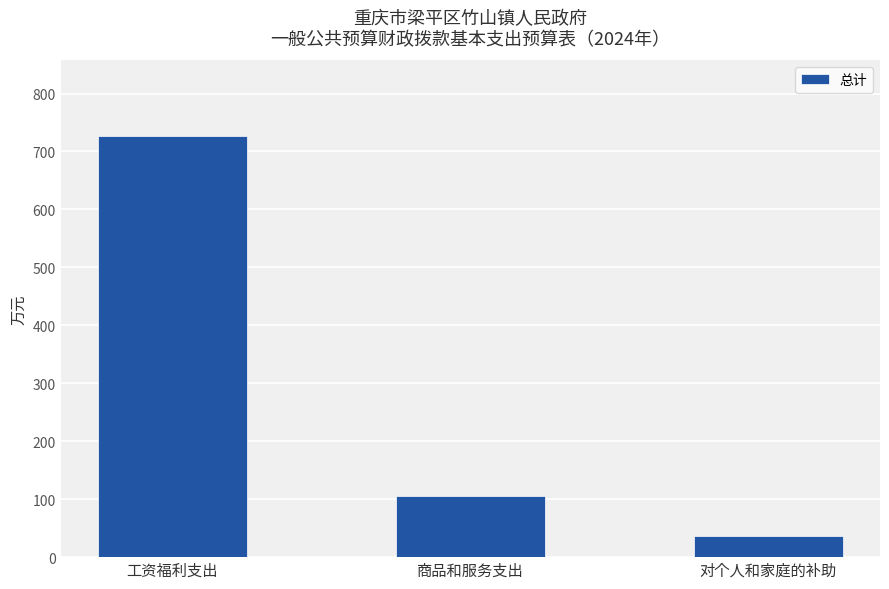

At which label is the value closest to 381?

商品和服务支出